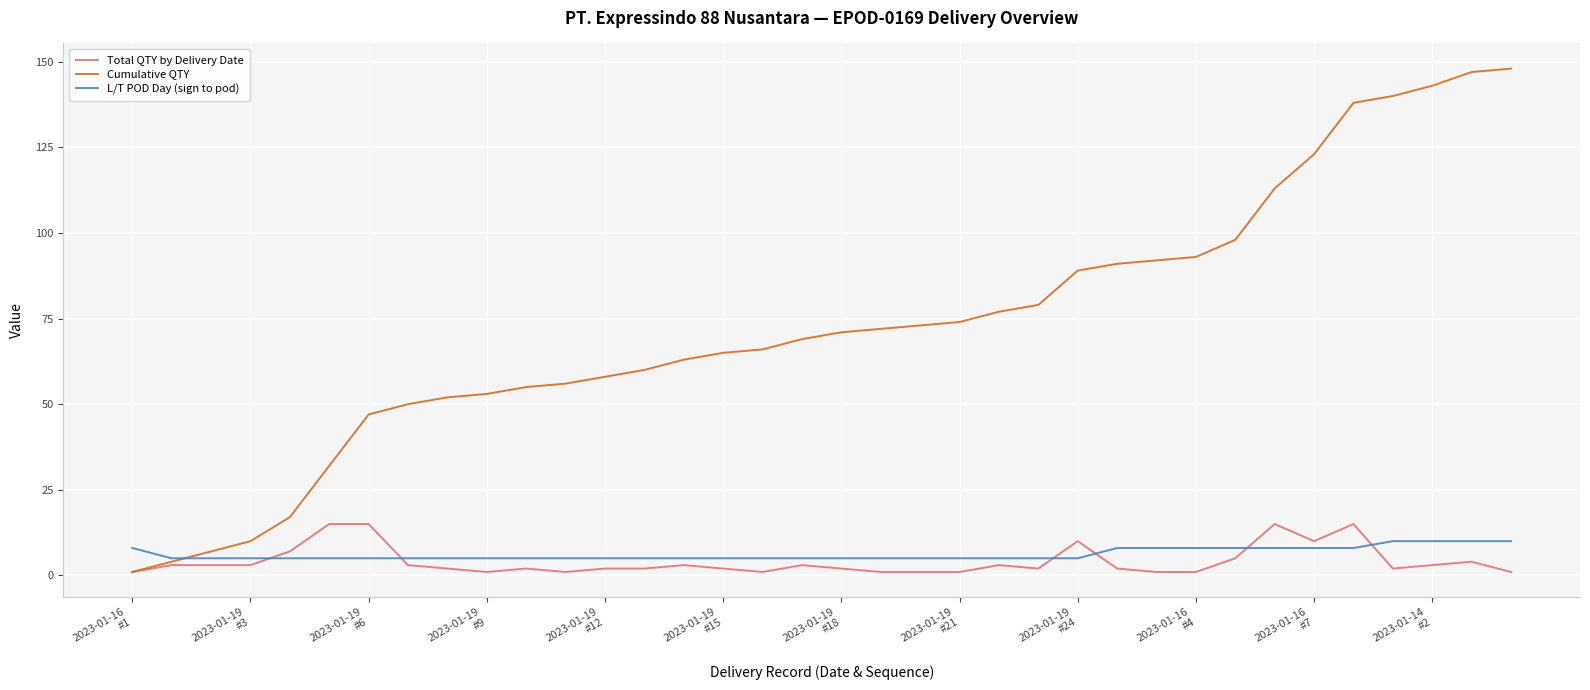

Which series ends up on top after the final intersection of L/T POD Day (sign to pod) and Total QTY by Delivery Date?

L/T POD Day (sign to pod)